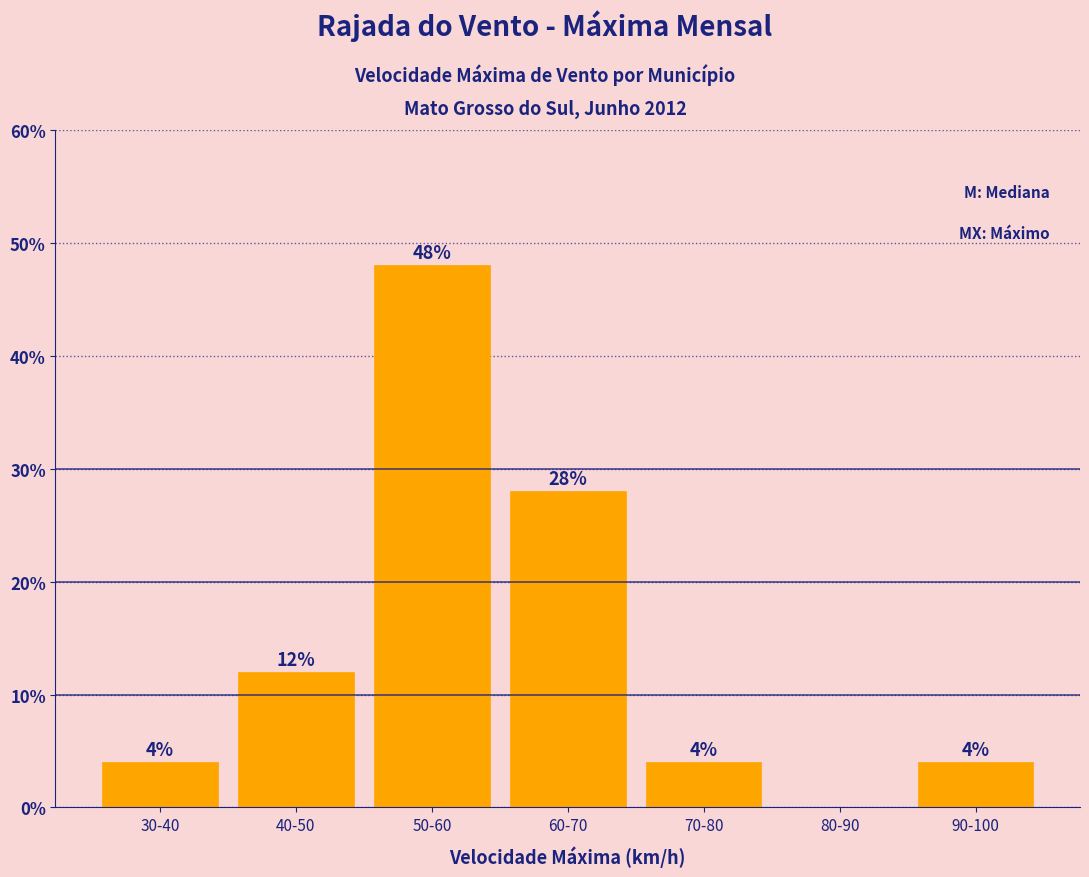

Reading left to right, extract all data points from this chart.

30-40=4.0	40-50=12.0	50-60=48.0	60-70=28.0	70-80=4.0	80-90=0.0	90-100=4.0